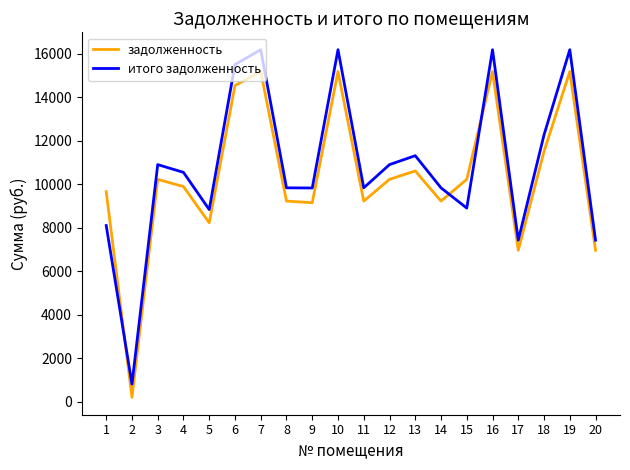

What is the spread (max minus min) of values at 18?

762.1